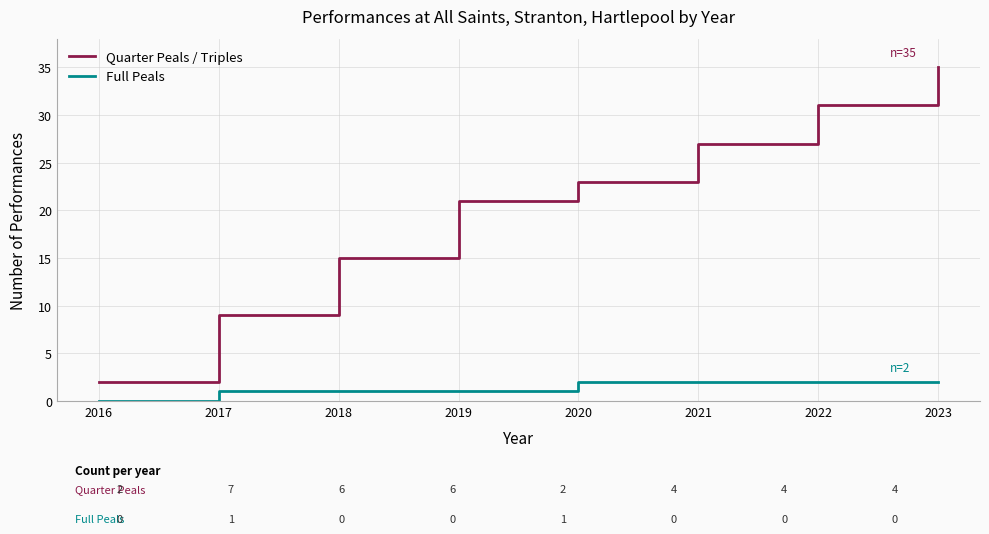

True or false: Quarter Peals / Triples and Full Peals intersect in this chart.

False